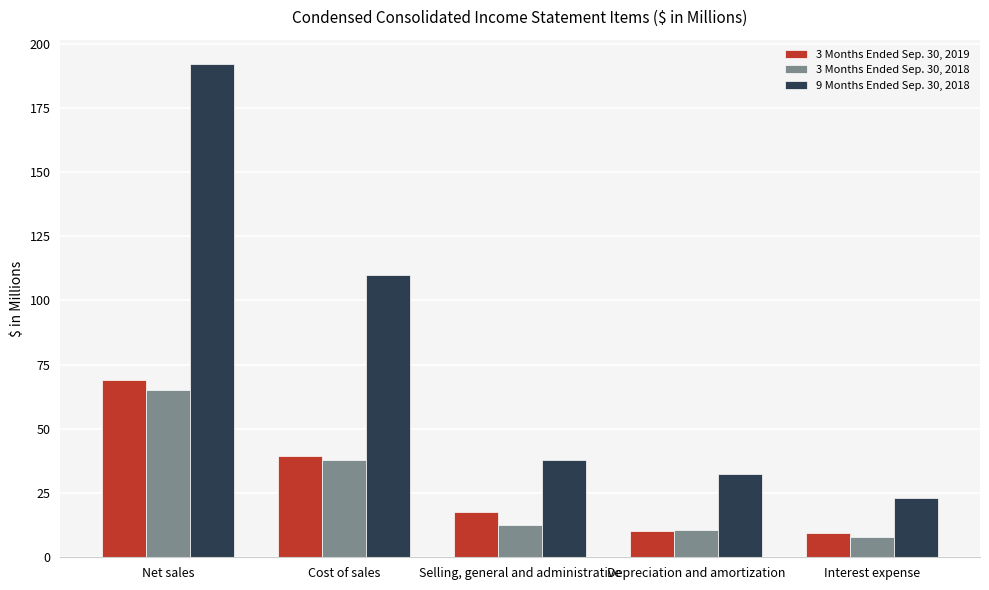

What is the difference between the highest and lowest values at Net sales?

126.8